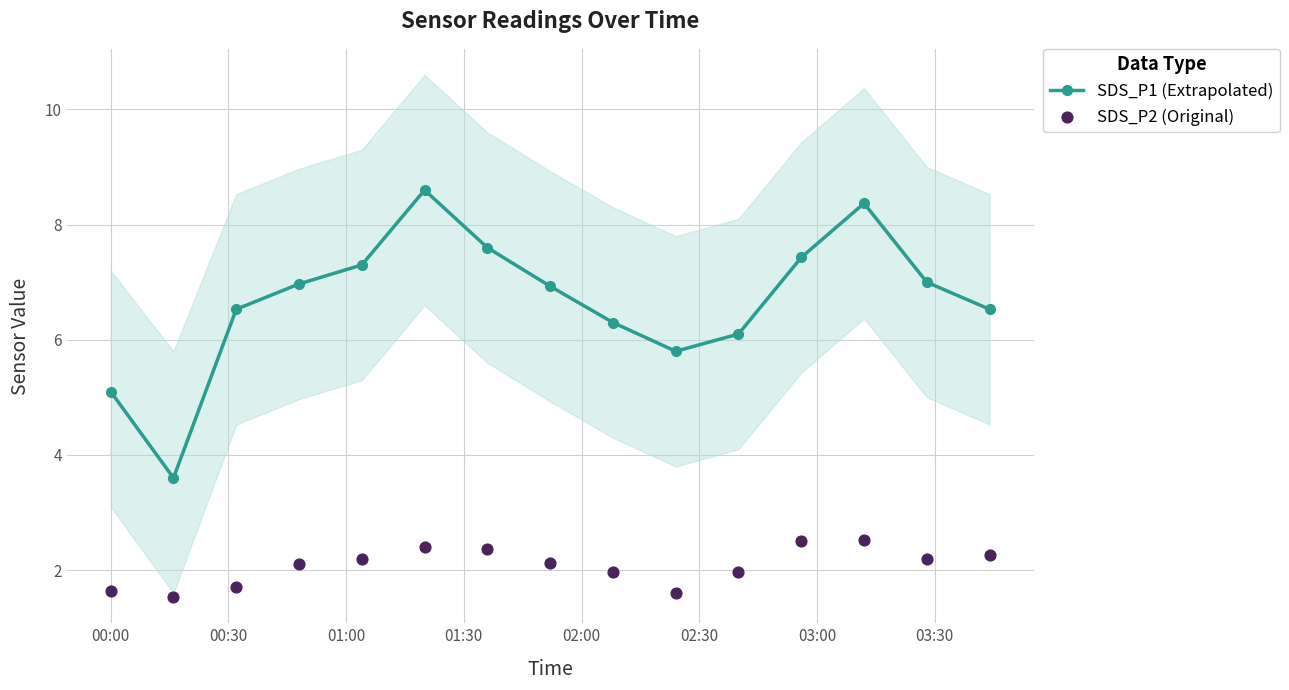

At how many categories does at least one series exceed 2?

15